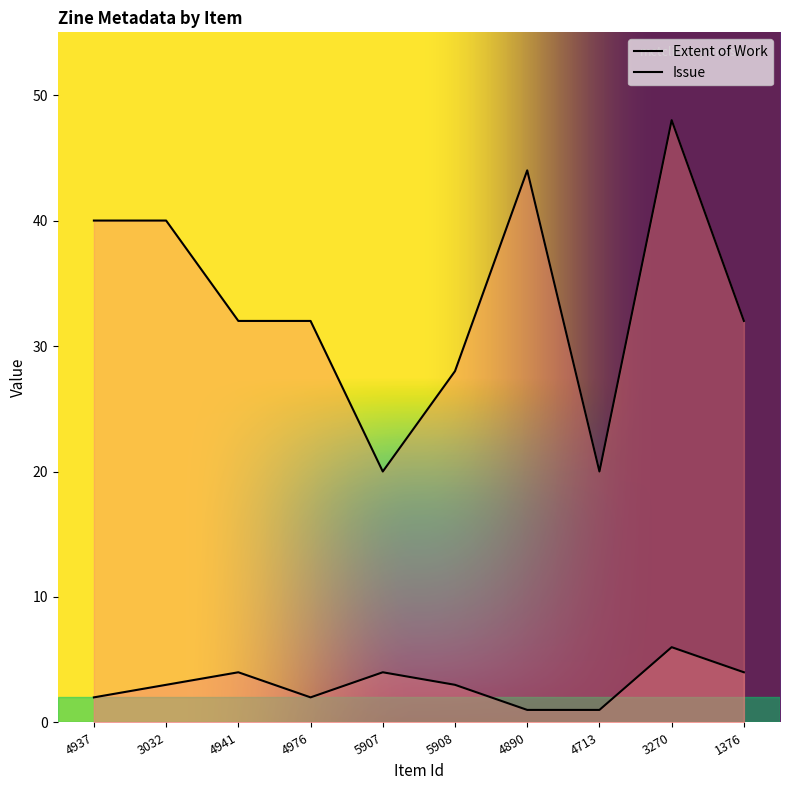

Where is the first local maximum for Extent of Work?

4890